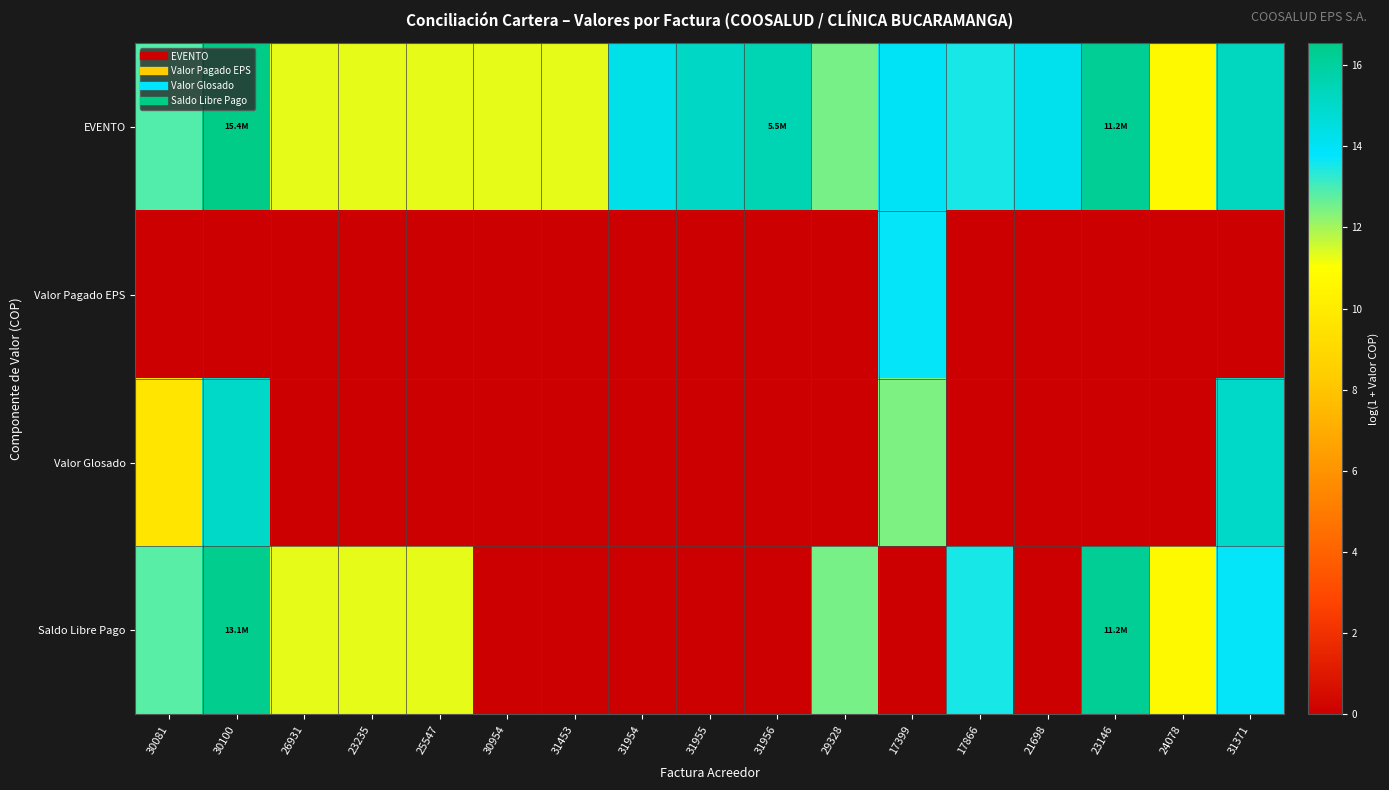

Rank the series by their maximum value, from lowest to highest.

Valor Pagado EPS, Valor Glosado, Saldo Libre Pago, EVENTO